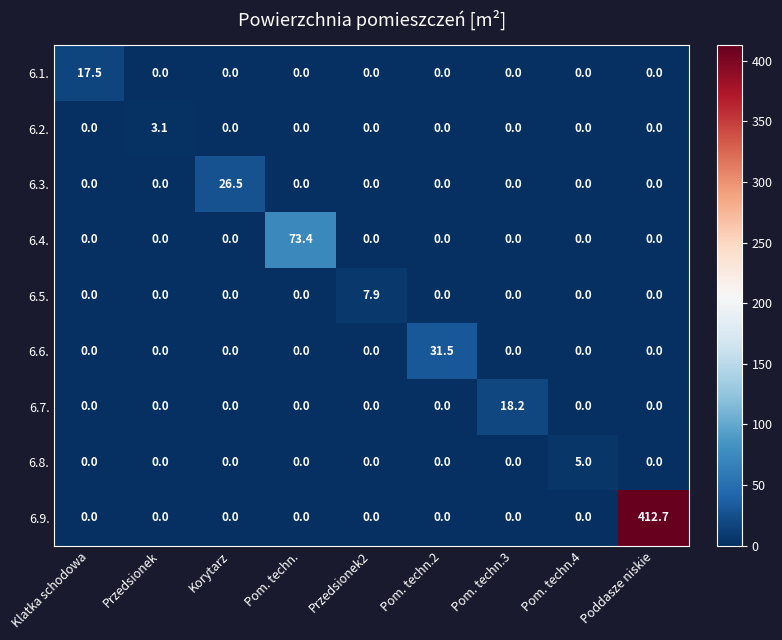

Is it true that 6.7. equals 0.0 at Przedsionek?

True